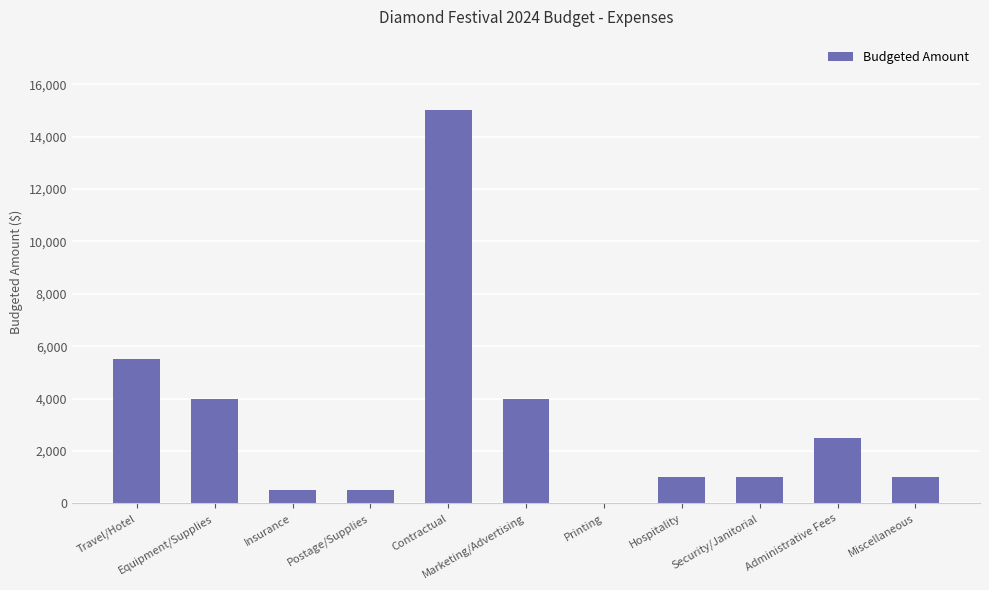

Approximately how many times larger is the value at Hospitality compared to Travel/Hotel?

0.2